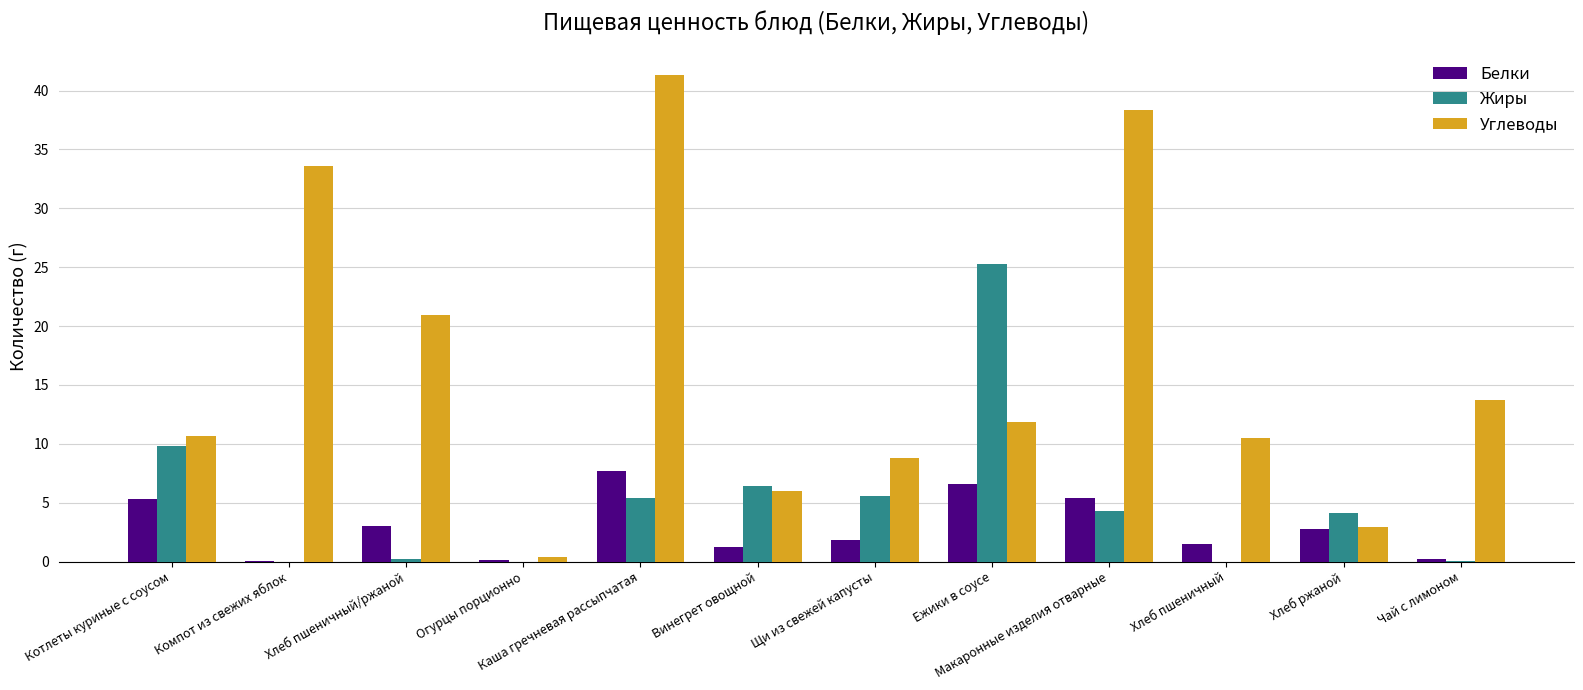

The value of Жиры at Винегрет овощной is 9.5. True or false?

False